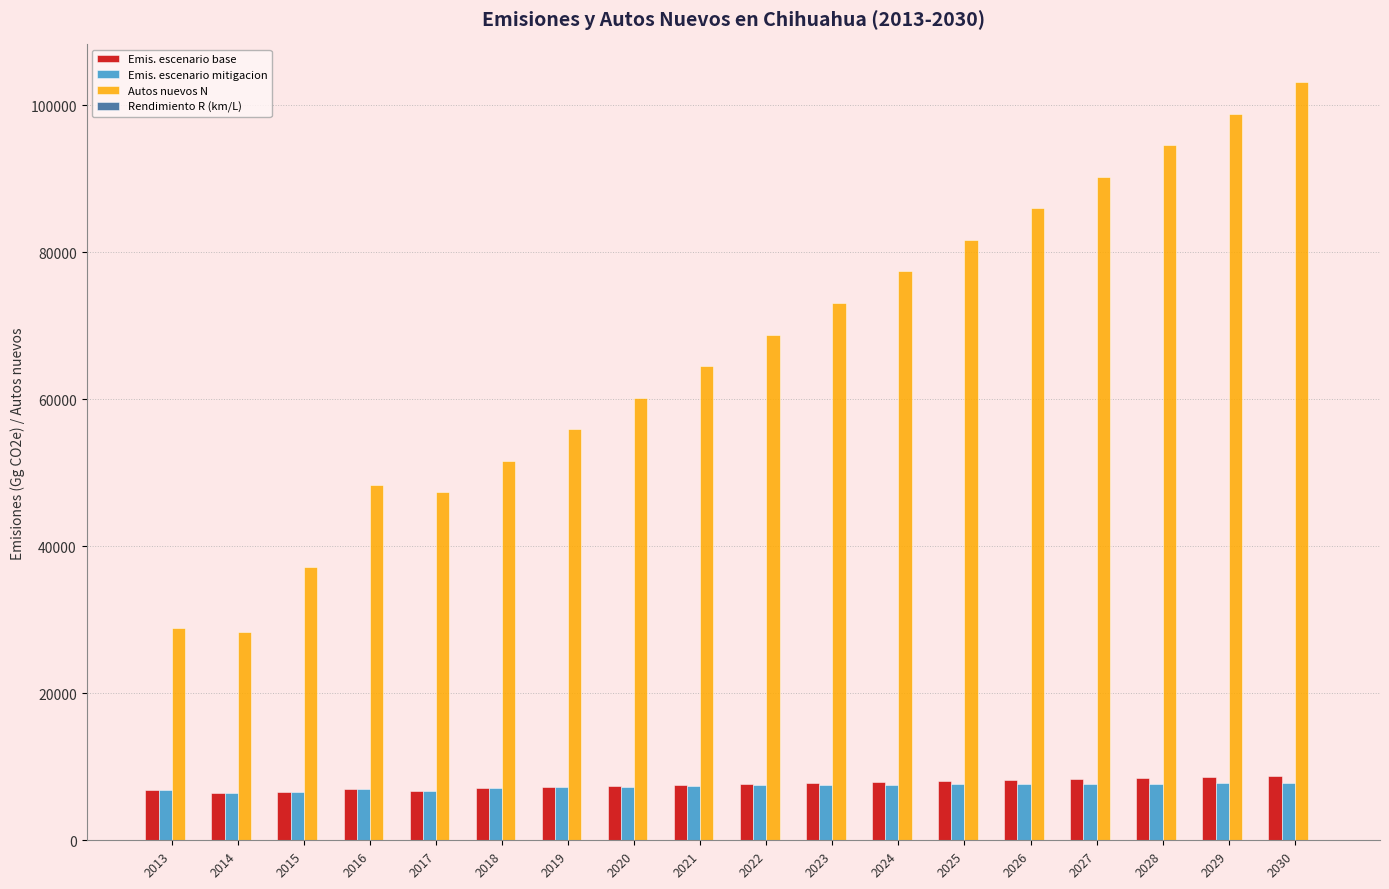

Which series changed the most between 2016 and 2025?

Autos nuevos N